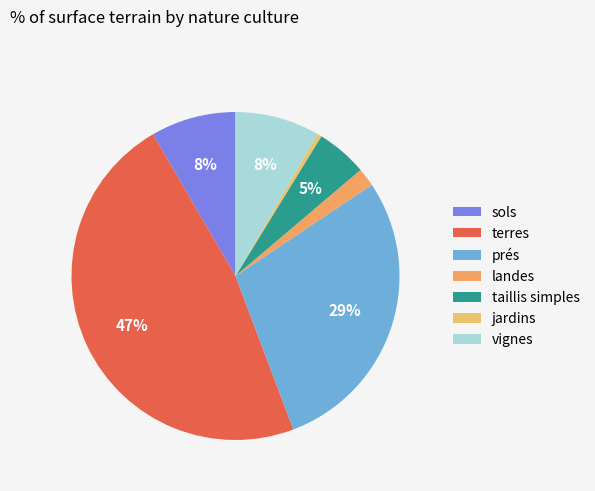

Is there a majority slice in this chart?

No